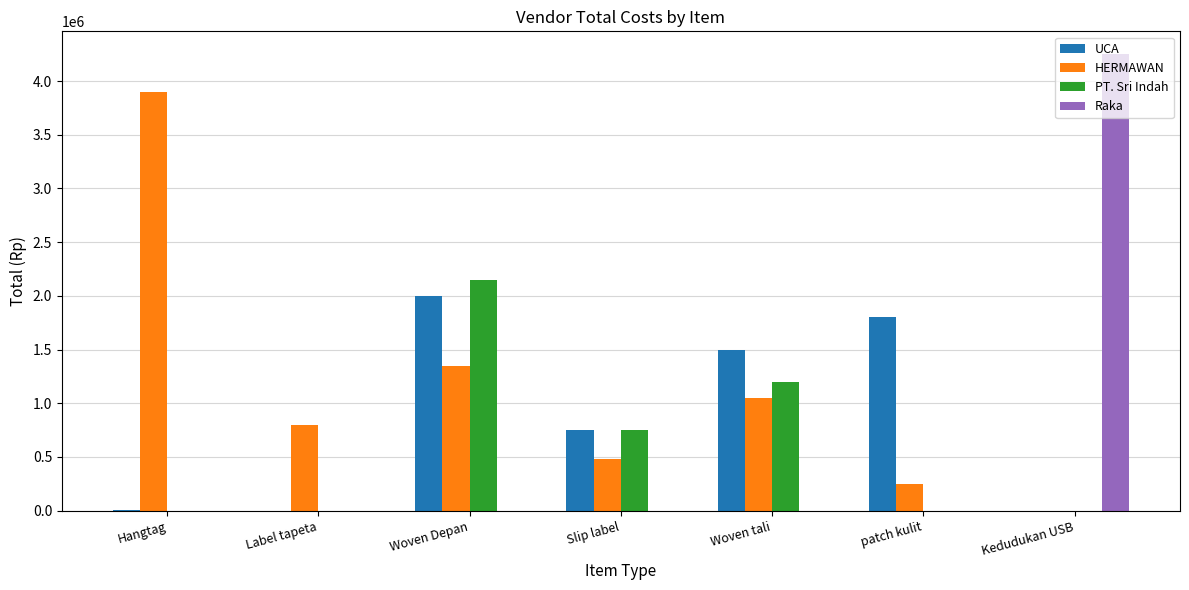

Is the value of UCA at Slip label greater than the value of Raka at Woven Depan?

Yes